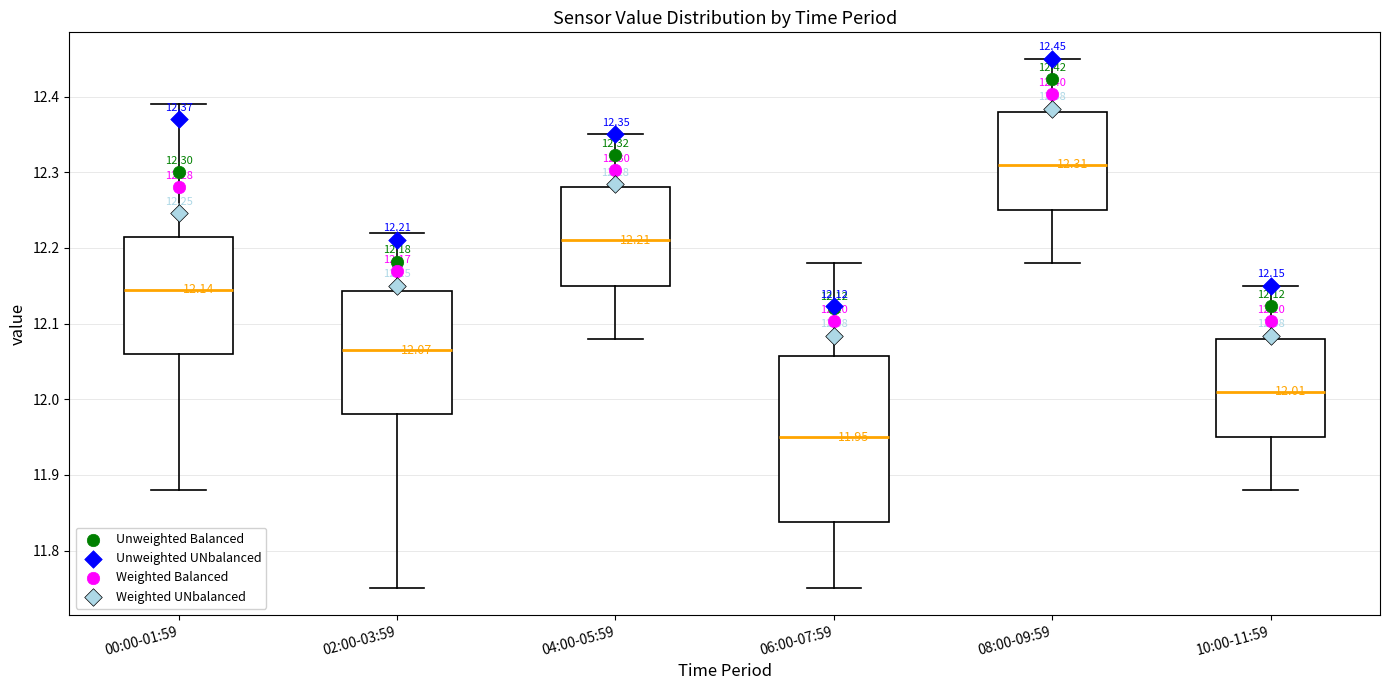

Which box is the tallest, from its lower edge to its upper edge?

06:00-07:59